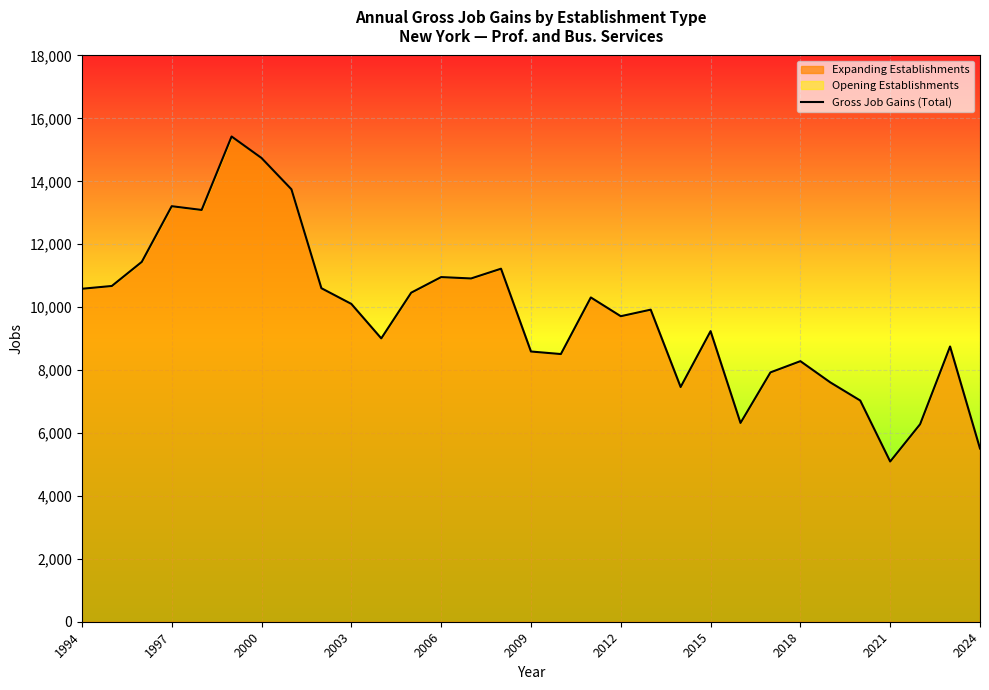

Reading left to right, what are all the values shown in this chart?

10584	10673	11439	13209	13090	15425	14741	13745	10602	10103	9007	10460	10956	10912	11222	8590	8509	10308	9712	9920	7461	9237	6319	7926	8283	7608	7031	5093	6280	8749	5506